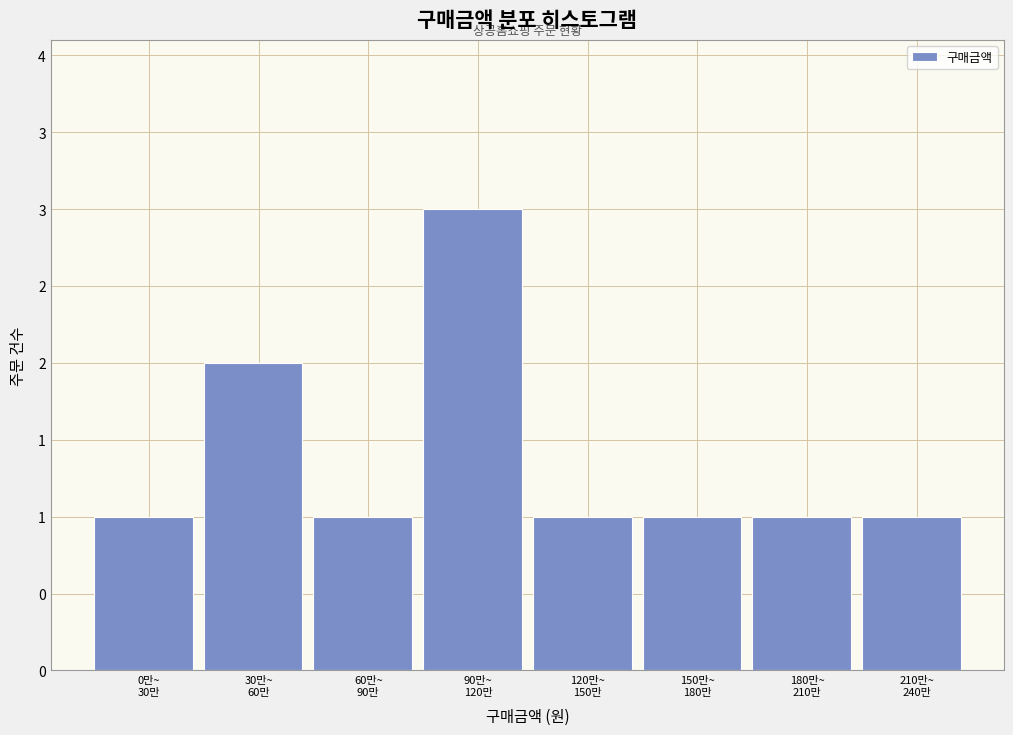

Does the chart contain any negative values?

No